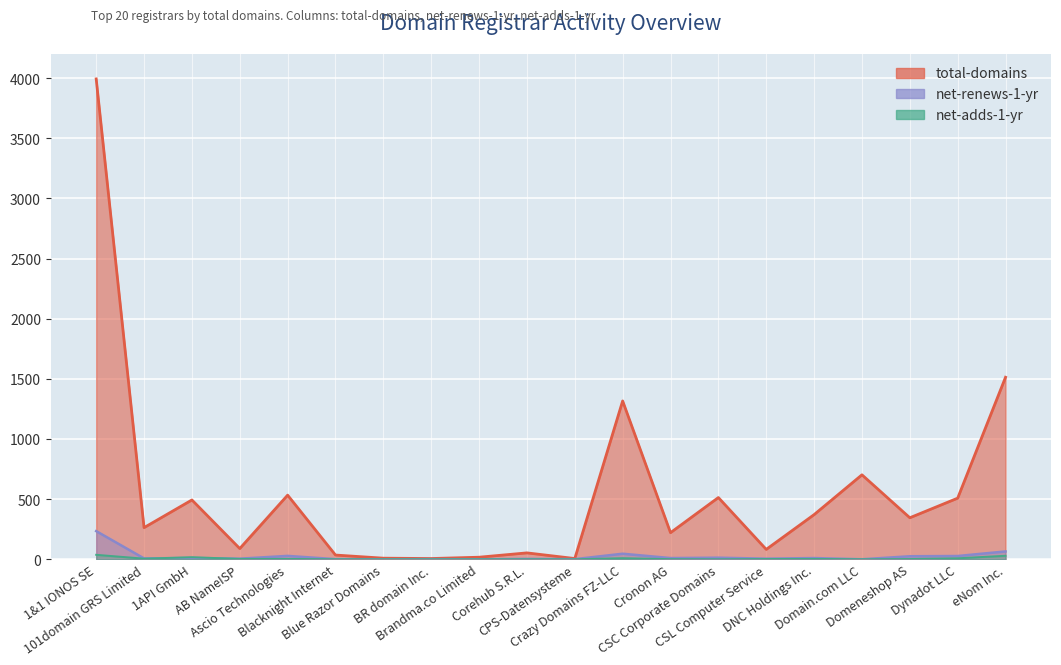

Rank the series by their maximum value, from highest to lowest.

total-domains, net-renews-1-yr, net-adds-1-yr